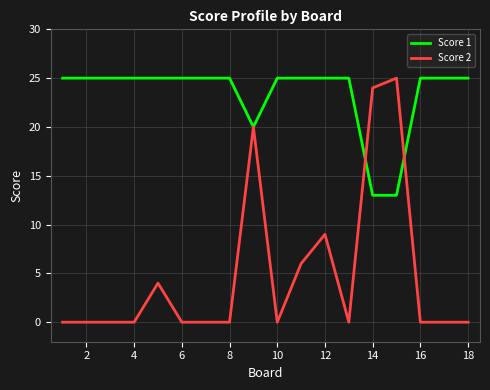

List the series in order of their overall mean, highest first.

Score 1, Score 2